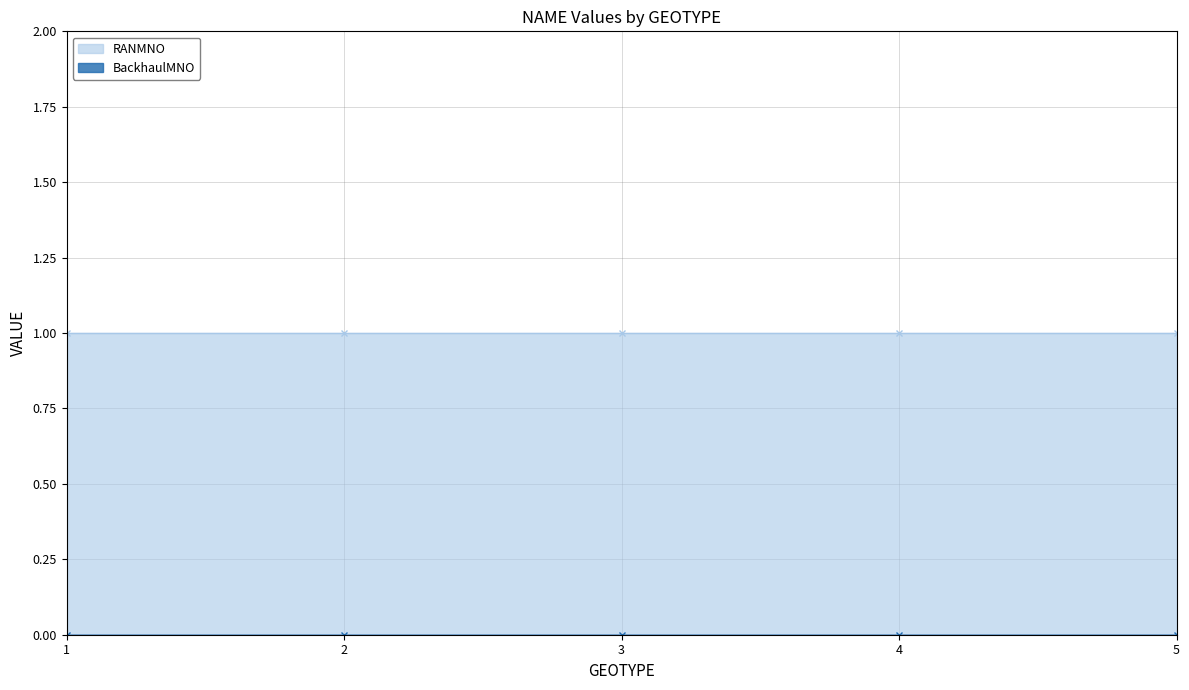

Which series has the largest total across all categories?

RANMNO